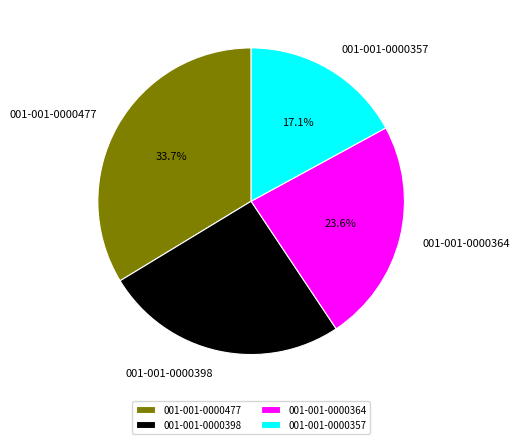

To the nearest percent, what is the average slice percentage?

25%